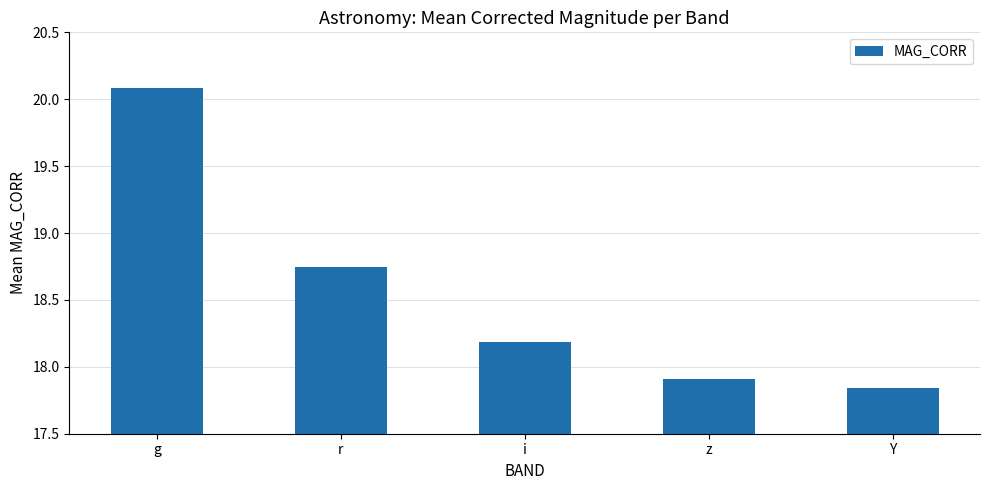

What is the difference between the maximum and minimum values?

2.2